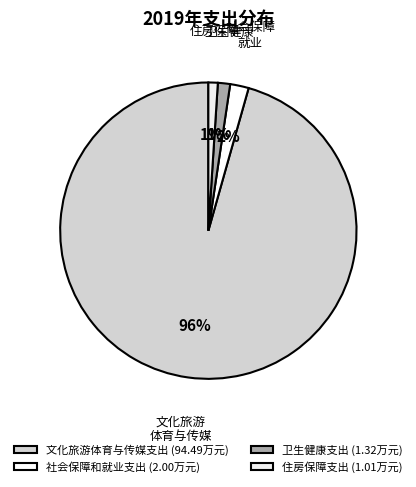

What is the ratio of the value at 文化旅游体育与传媒支出 to the value at 住房保障支出?

93.6